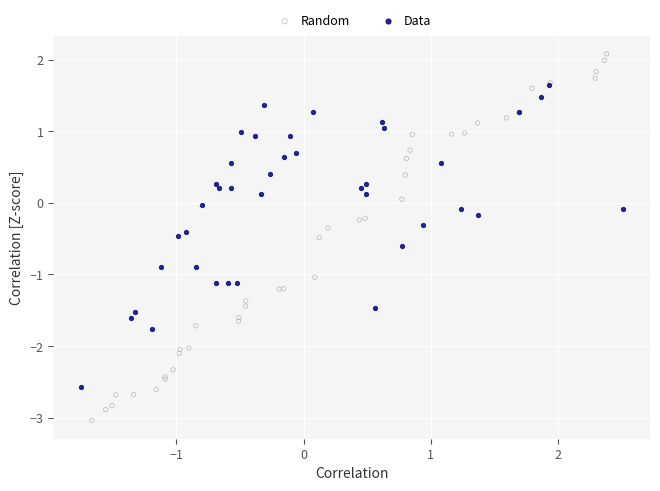

Which series reaches the maximum Y coordinate?

Random